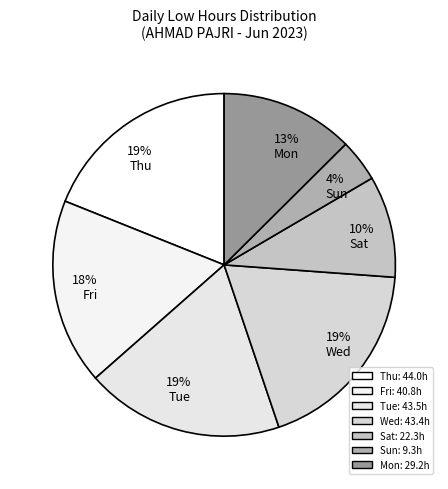

Approximately how many times larger is the value at 19% Tue compared to 19% Wed?

1.0